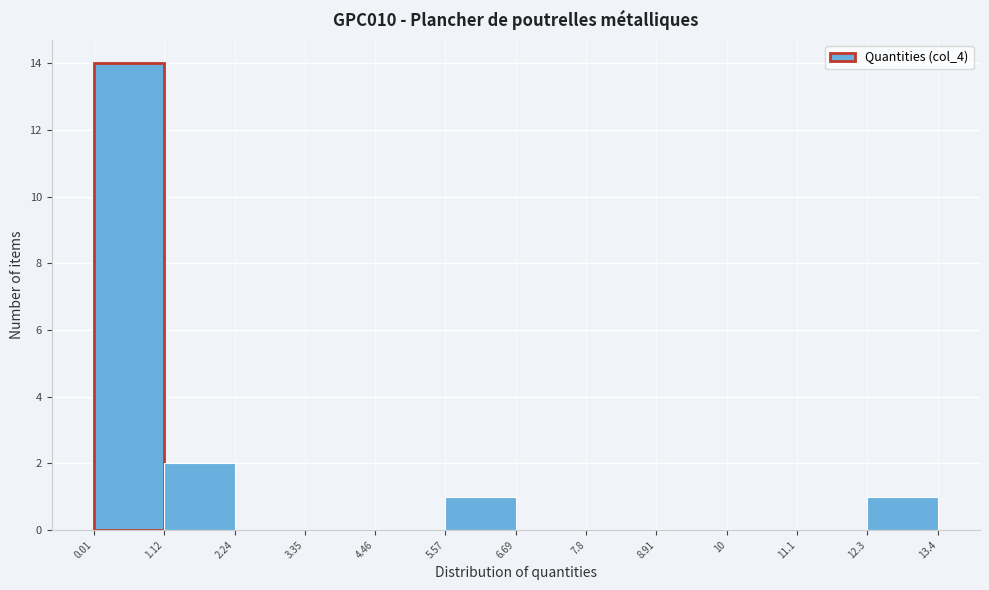

Over which range of the x-axis is the bar tallest?

0.01 to 1.12